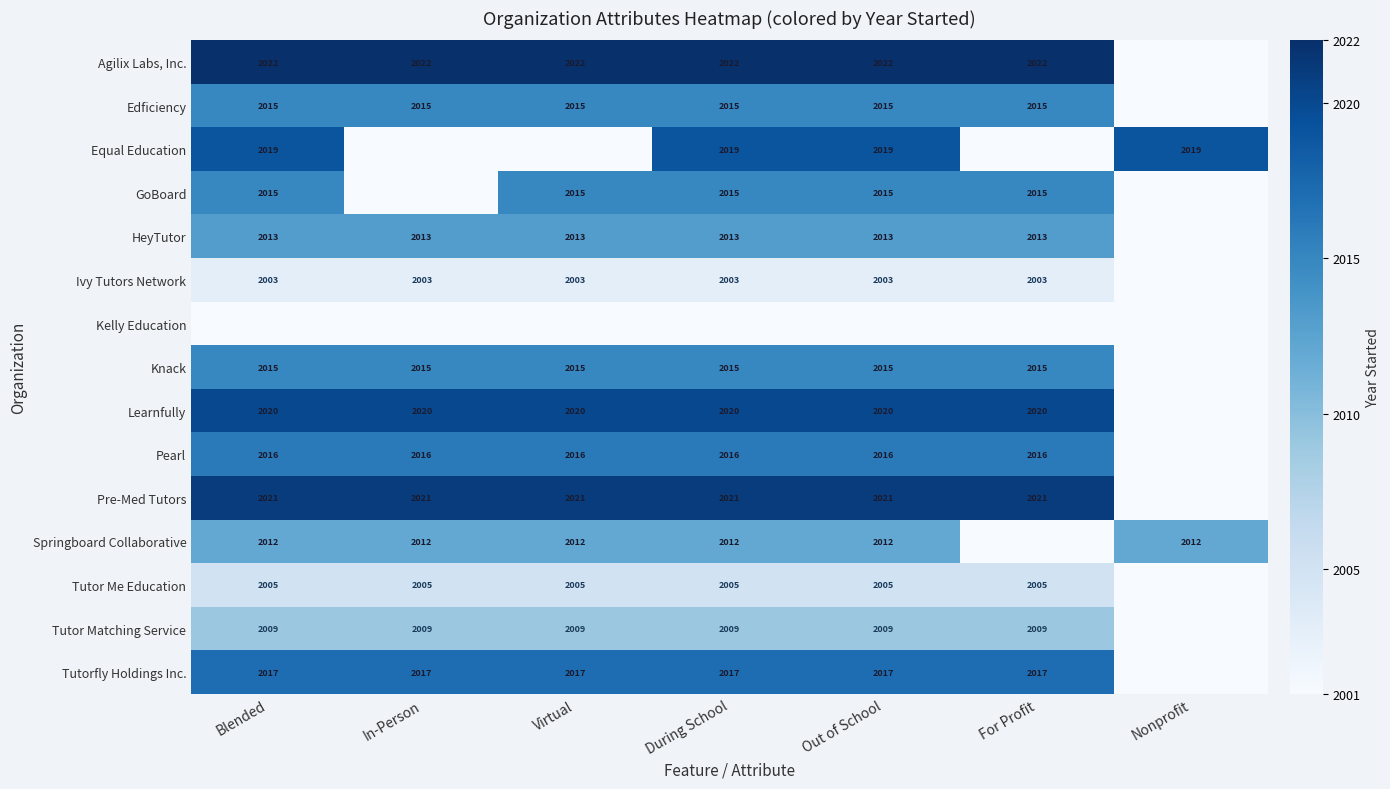

Is it true that Edficiency equals 2015 at During School?

True